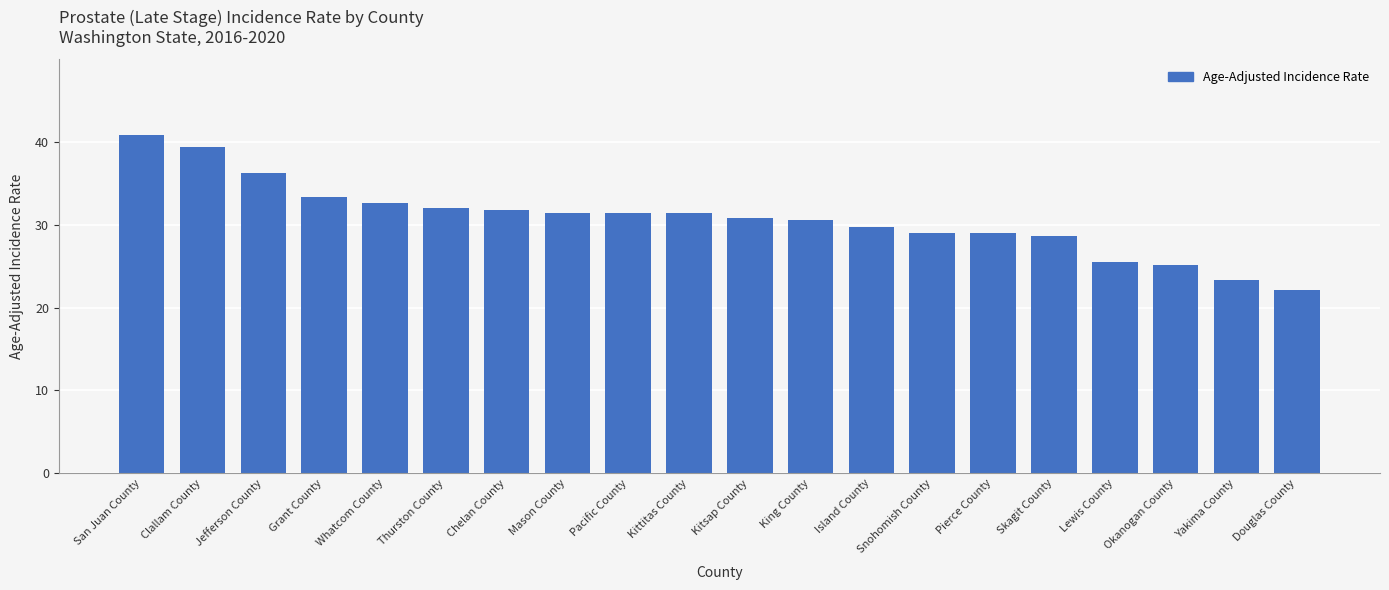

How many series are shown in this chart?

1